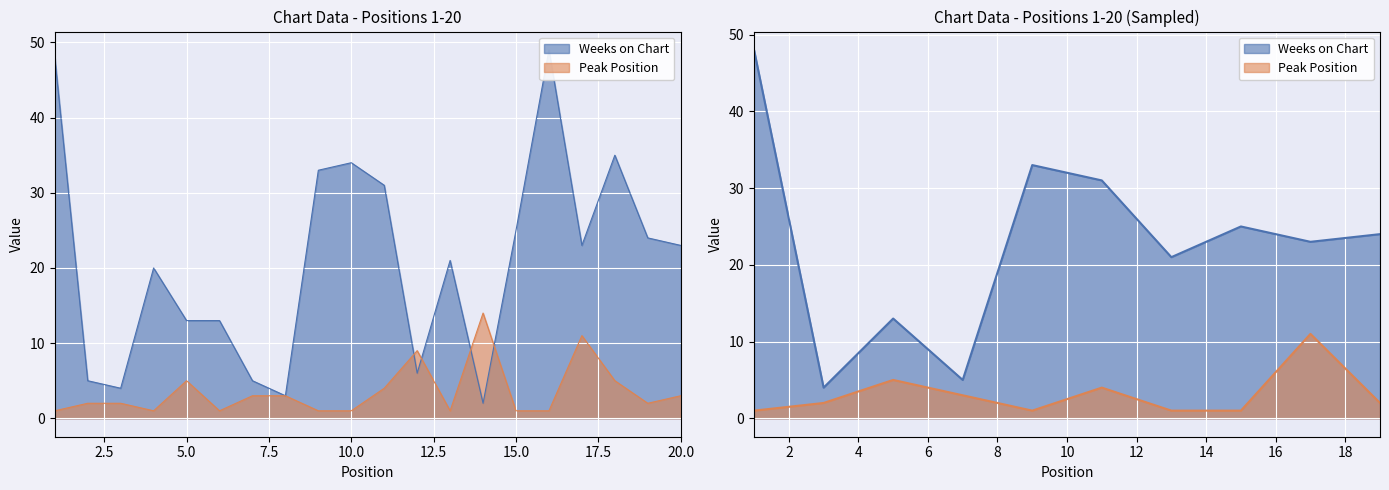

True or false: Peak Position has a value of 3 at 2.

False